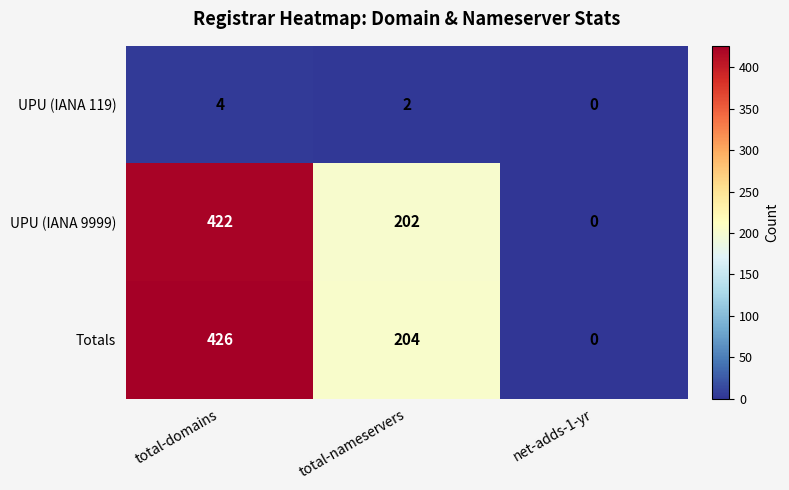

List the series in order of their peak value, highest first.

Totals, UPU (IANA 9999), UPU (IANA 119)